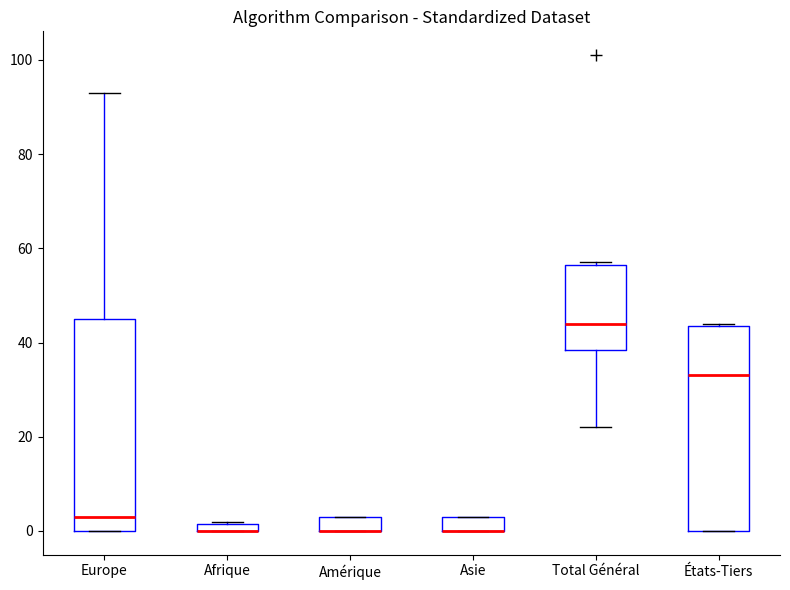

Where is the upper edge of the box for Afrique on the y-axis? The values are not printed on the chart, so give them approximately, as read against the axis.

2